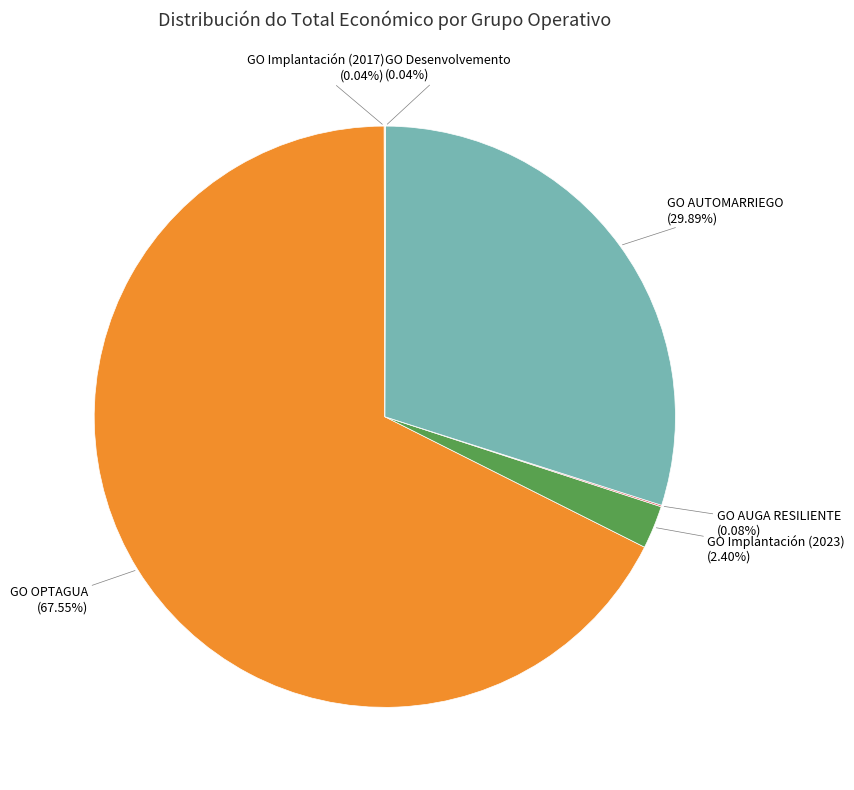

Which slice is the largest?

GO OPTAGUA